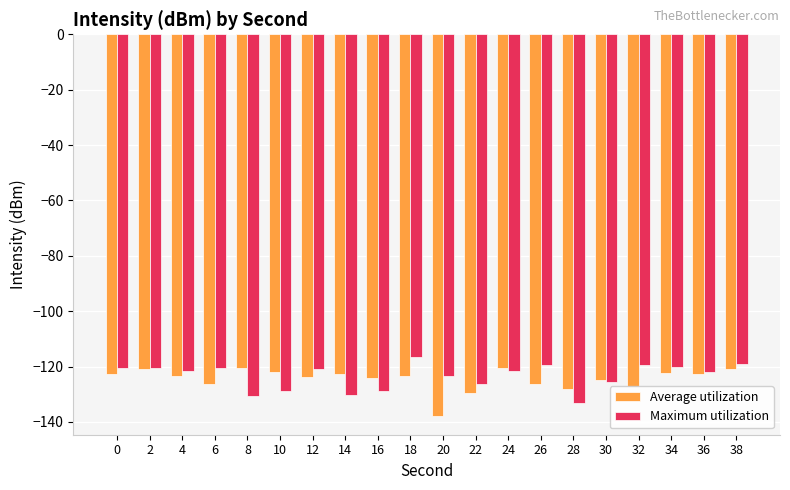

What is the spread (max minus min) of values at 4?

1.8